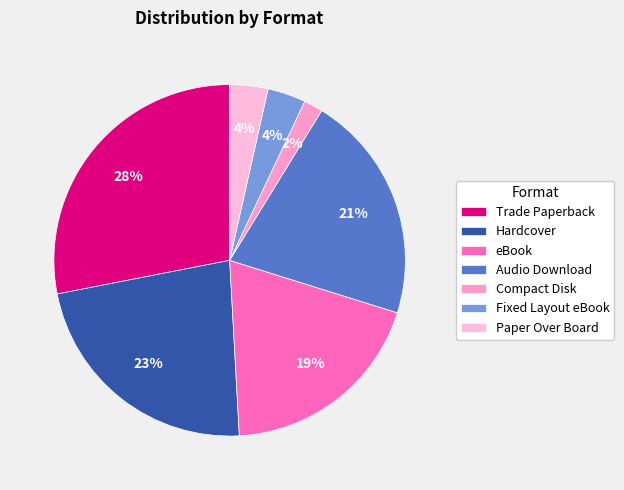

Is there a majority slice in this chart?

No